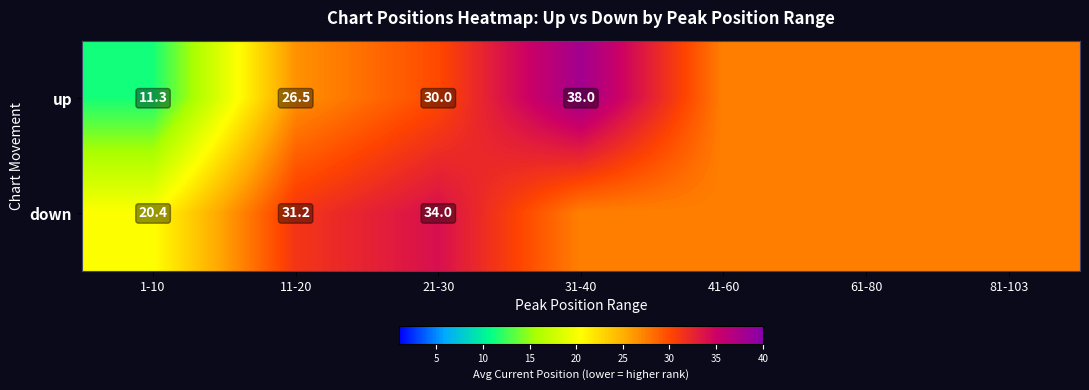

At 1-10, list the series in order from largest to smallest.

down, up